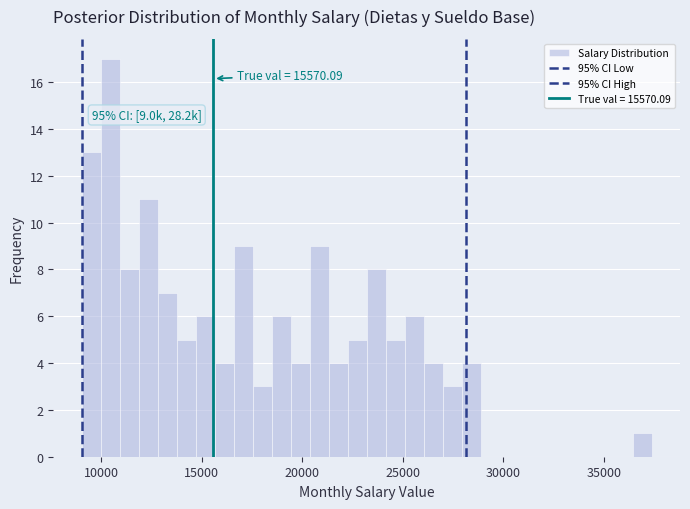

Read against the x-axis, roughly where is the centre of the tallest bar?

10500